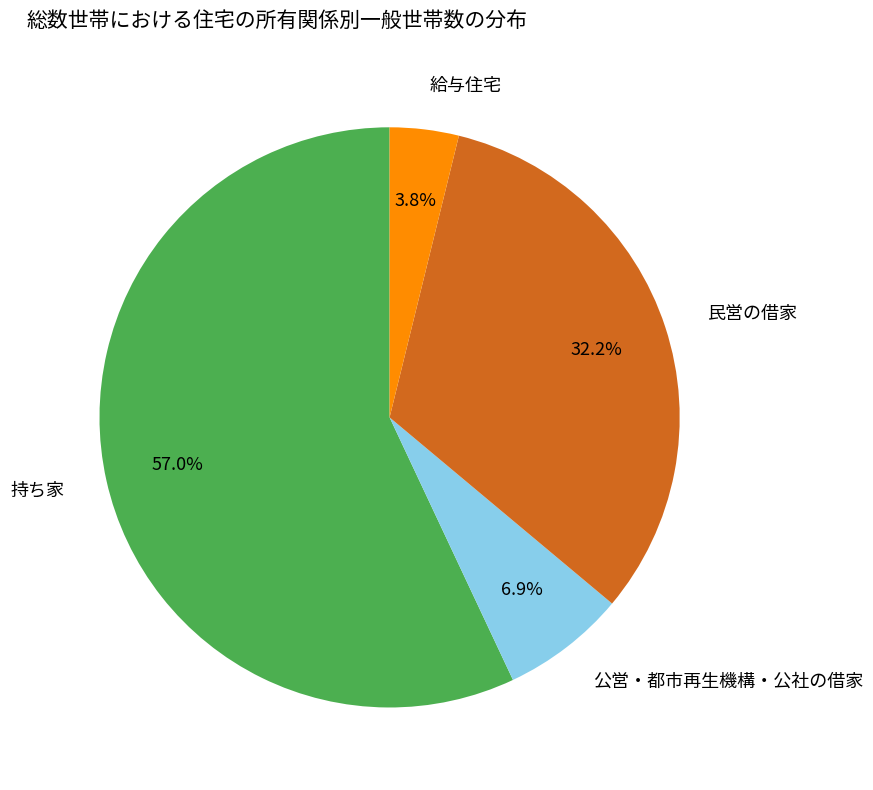

What percentage is the 持ち家 slice, to the nearest percent?

57%